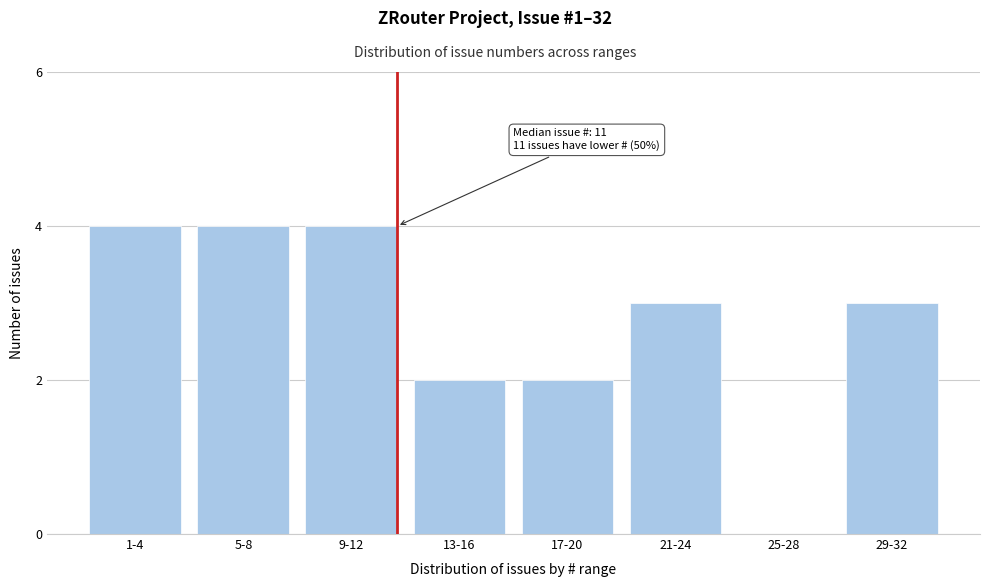

Reading left to right, list all the values displayed in this chart.

1-4=4	5-8=4	9-12=4	13-16=2	17-20=2	21-24=3	25-28=0	29-32=3